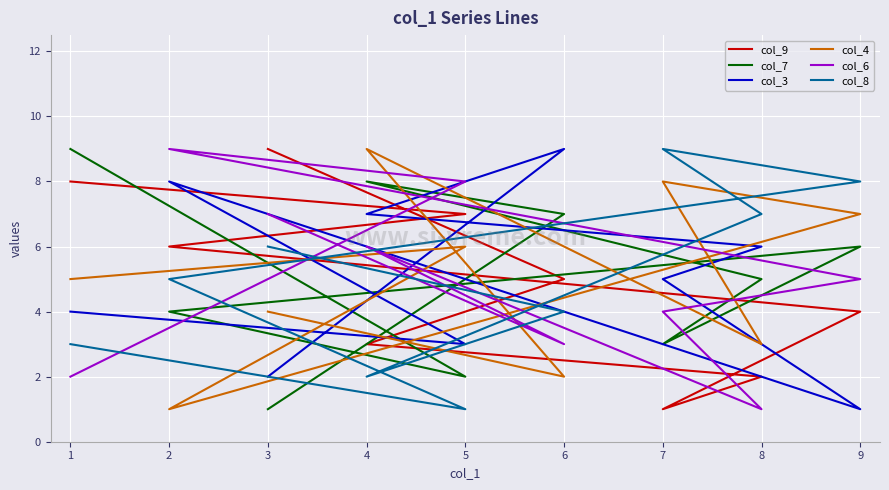

What is the smallest value displayed?

1